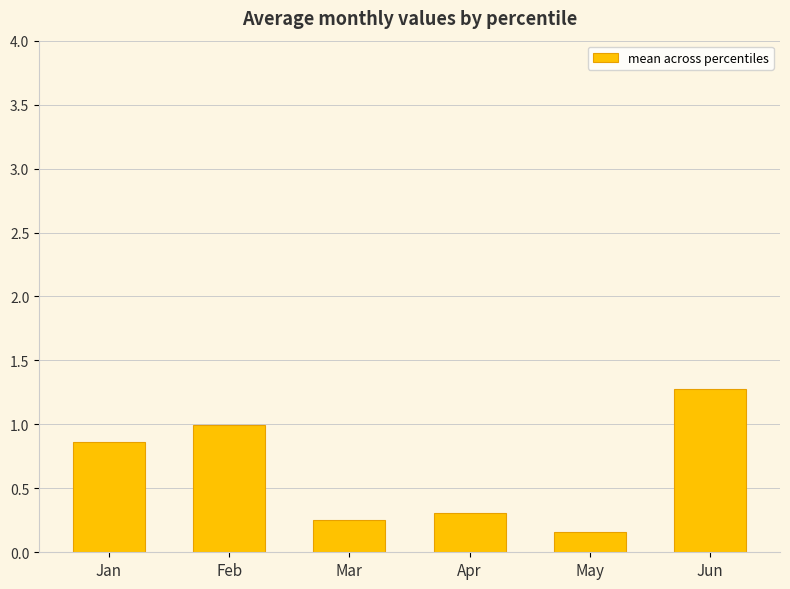

Are the bars horizontal?

No